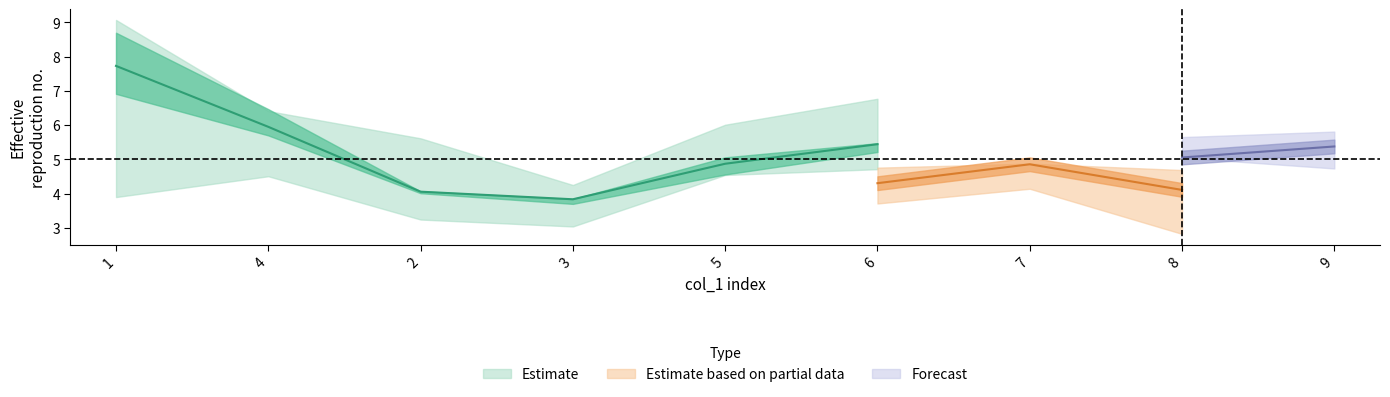

The value of col_3 at 9 is 4. True or false?

False